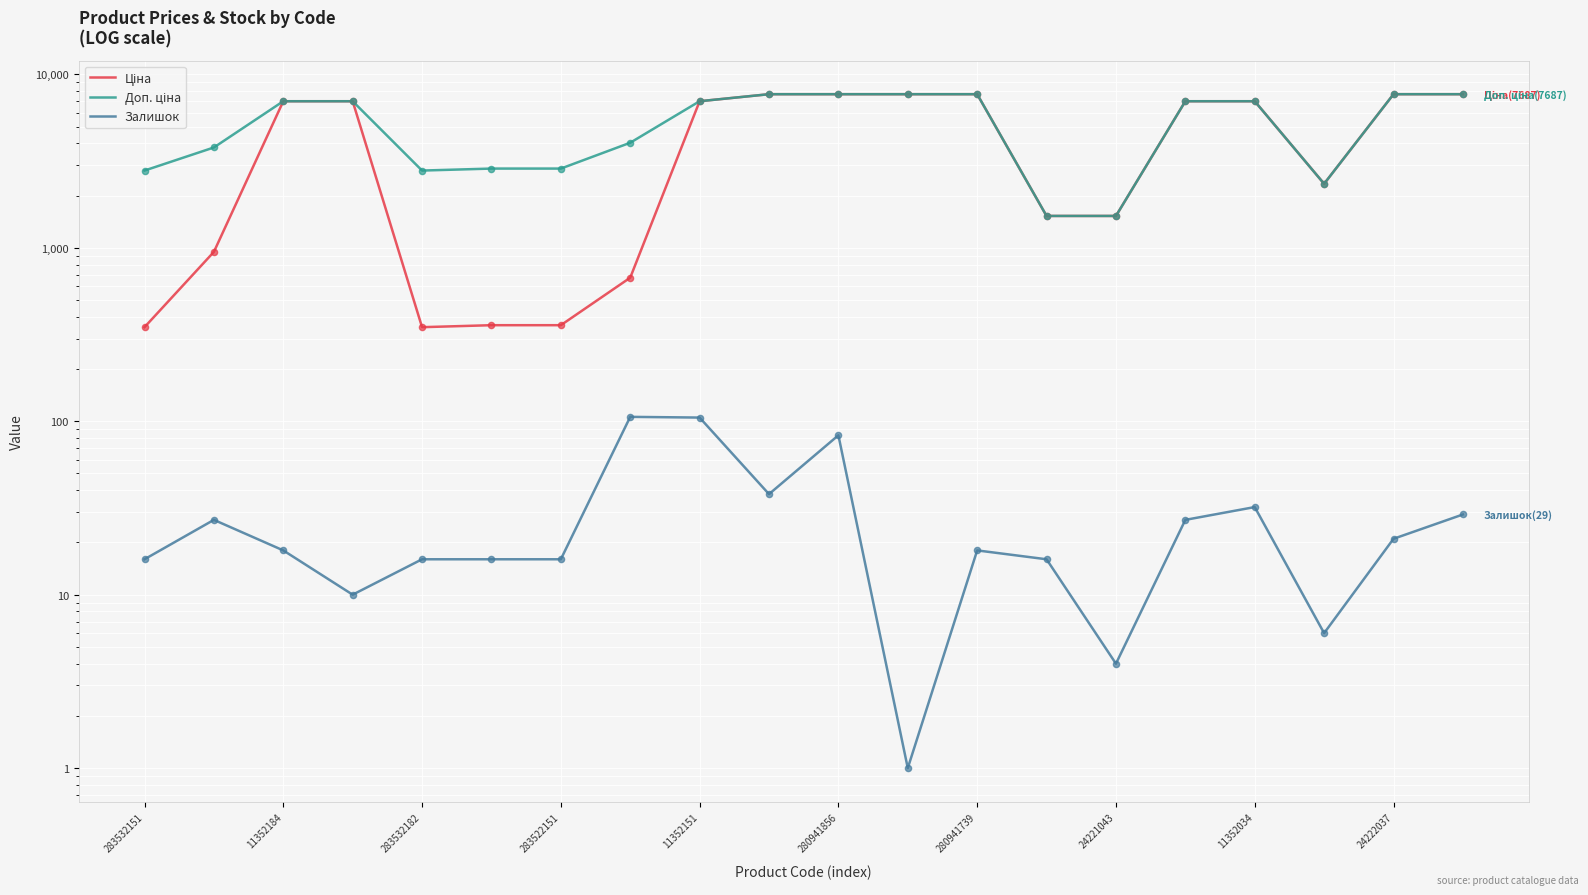

What are all the series names shown in the legend?

Ціна, Доп. ціна, Залишок